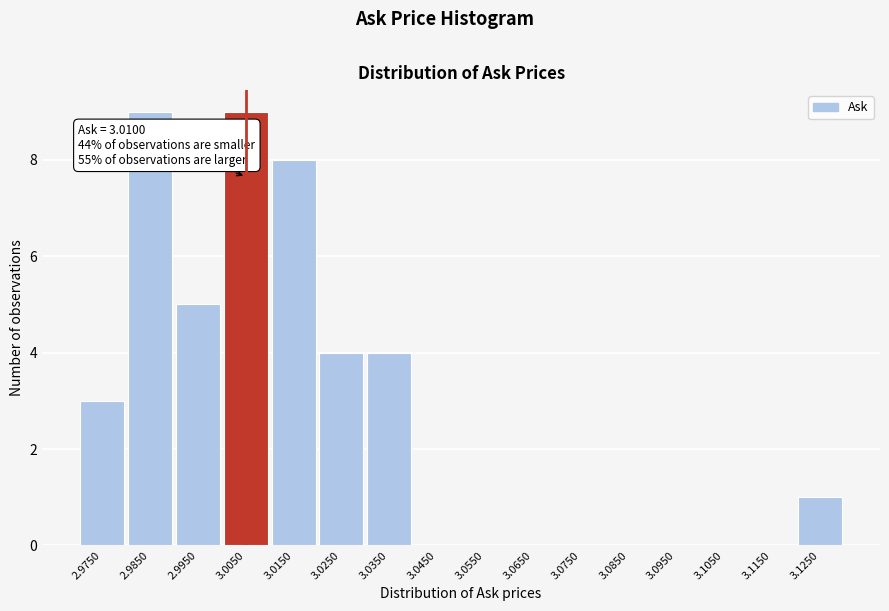

Reading left to right, list all the values displayed in this chart.

2.9750=3	2.9850=9	2.9950=5	3.0050=9	3.0150=8	3.0250=4	3.0350=4	3.0450=0	3.0550=0	3.0650=0	3.0750=0	3.0850=0	3.0950=0	3.1050=0	3.1150=0	3.1250=1